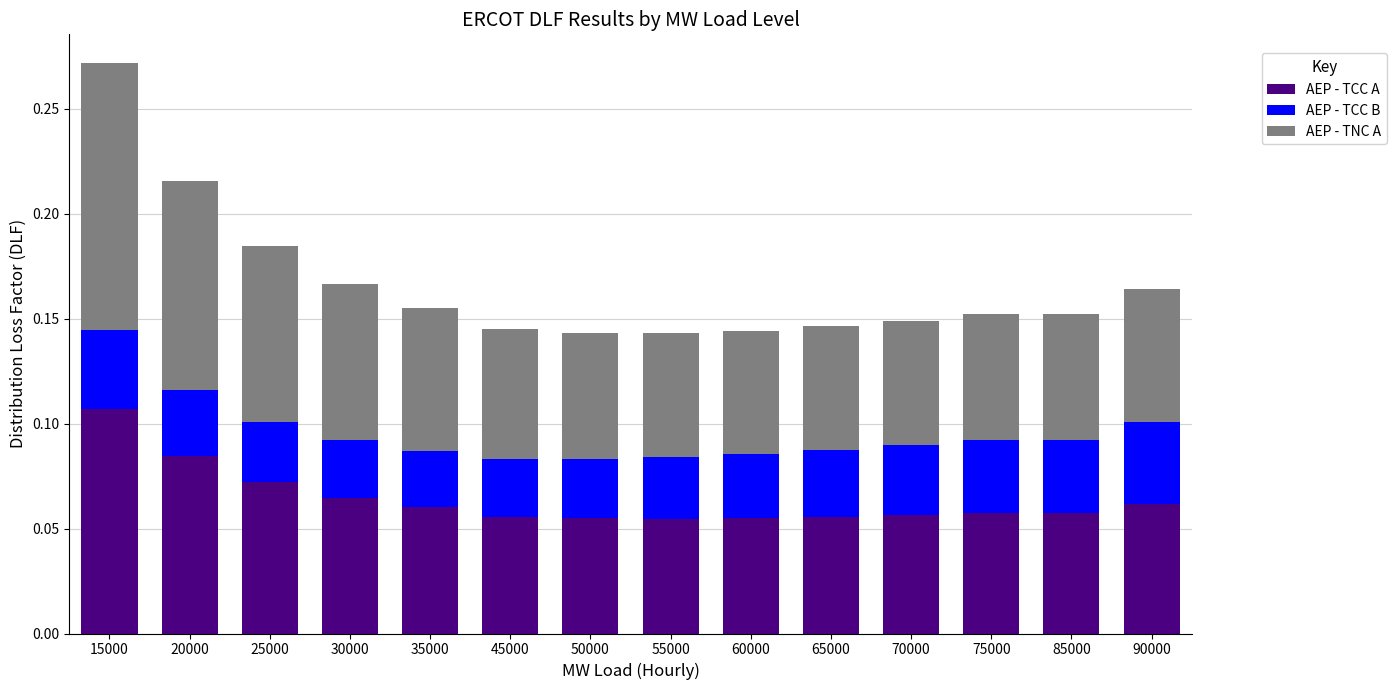

Count the AEP - TCC A values in the range 0 to 1.

14